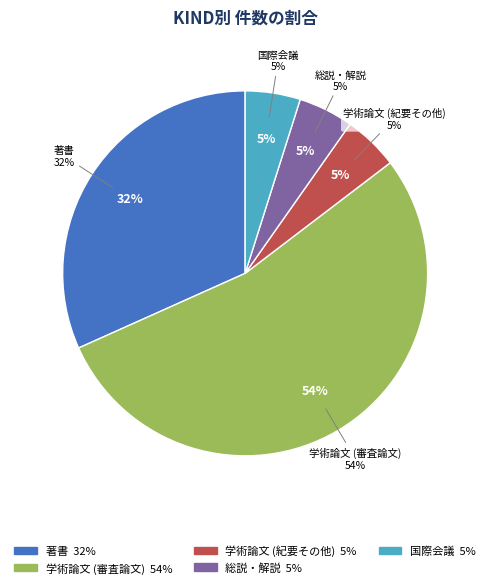

Is it true that 国際会議 is 5% of the pie?

True